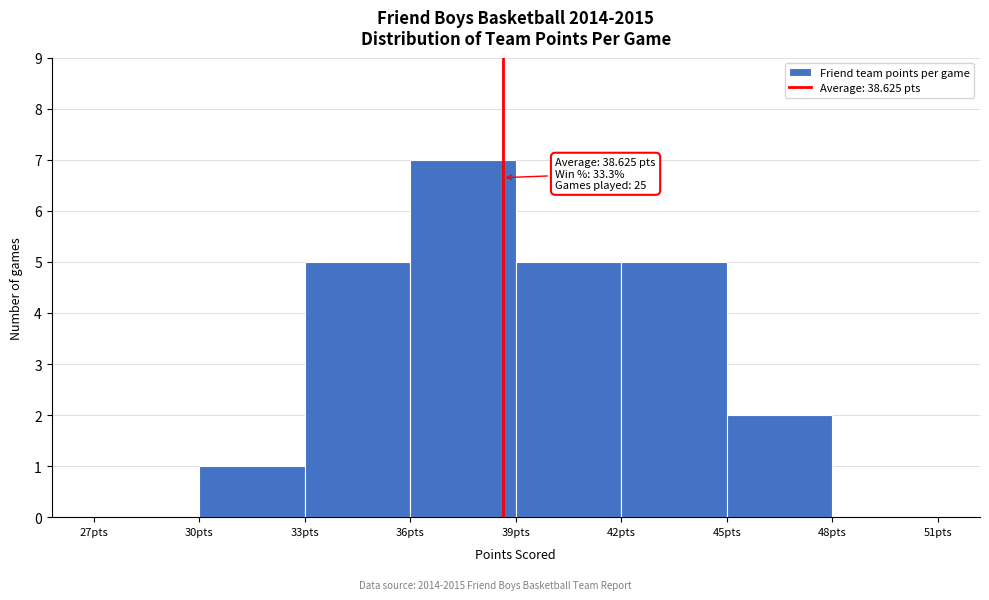

Which range on the x-axis has the tallest bar?

36 to 39